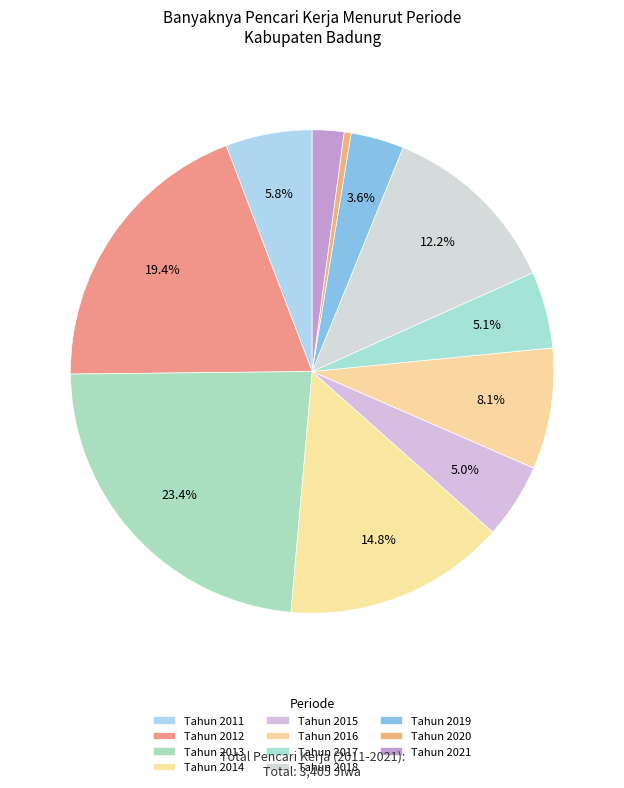

How many slices are in this pie chart?

11